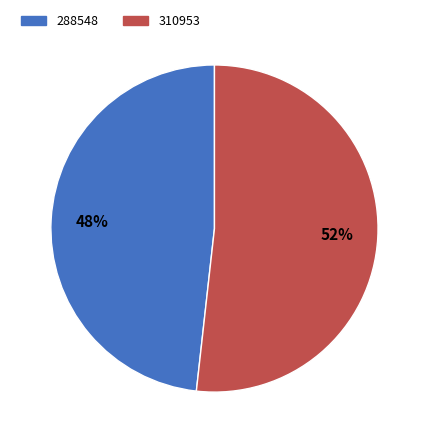

What is the smallest slice in the pie chart?

288548